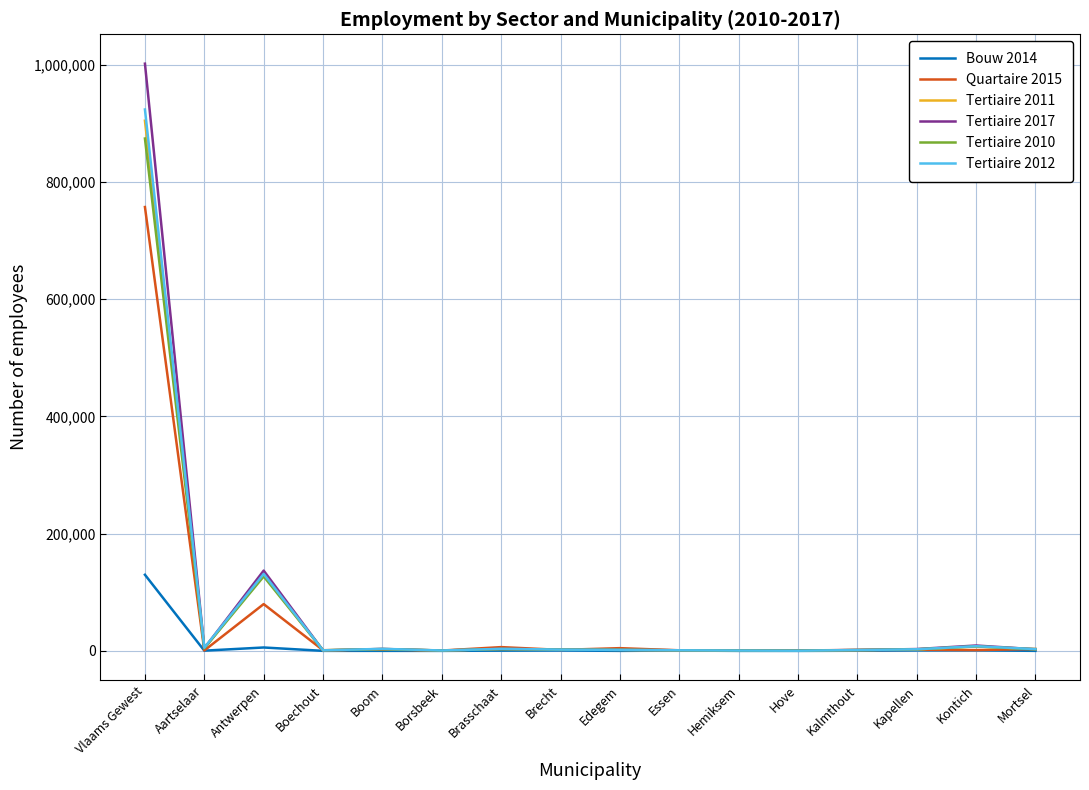

The Tertiaire 2010 series shows 208759 at Vlaams Gewest. True or false?

False